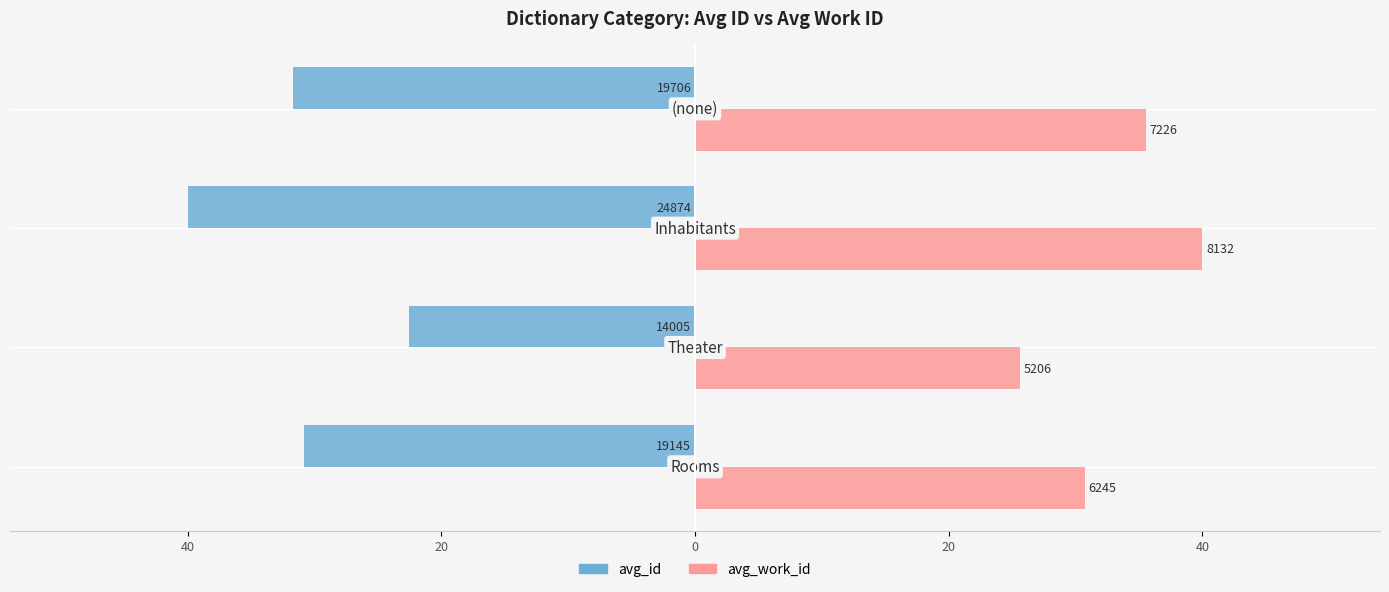

What are all the series names shown in the legend?

avg_id, avg_work_id